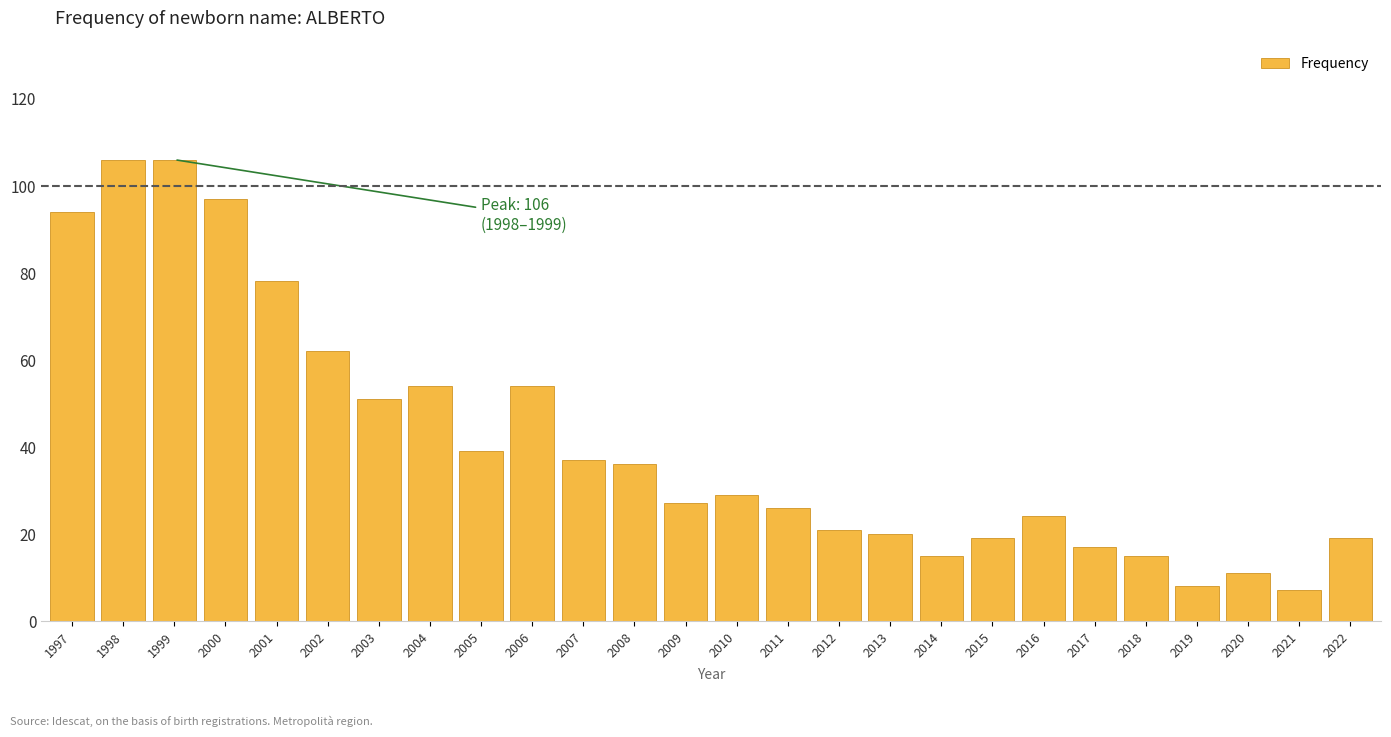

Reading left to right, list all the values displayed in this chart.

94	106	106	97	78	62	51	54	39	54	37	36	27	29	26	21	20	15	19	24	17	15	8	11	7	19